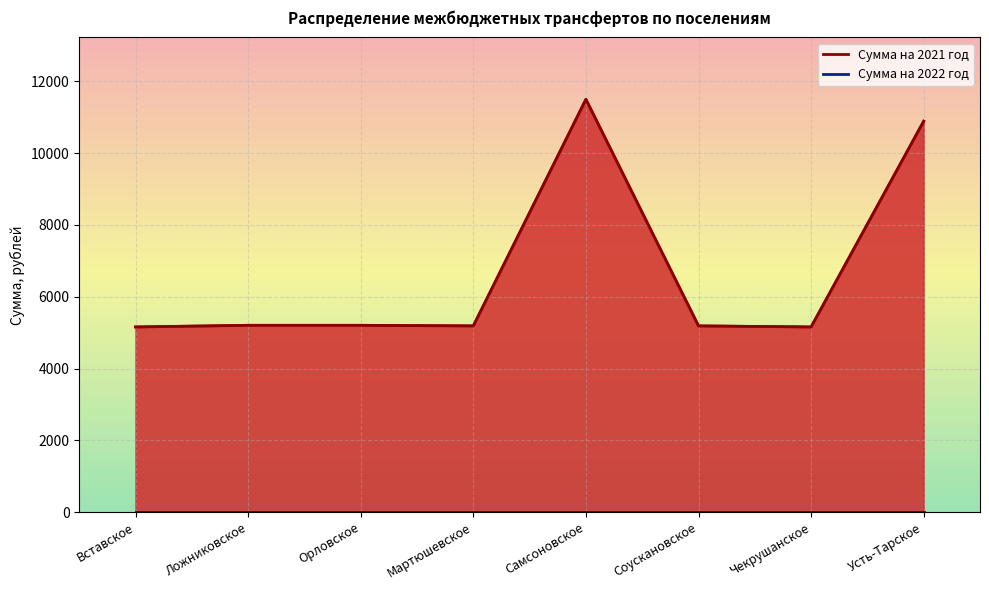

How many data points are above 5202?

4